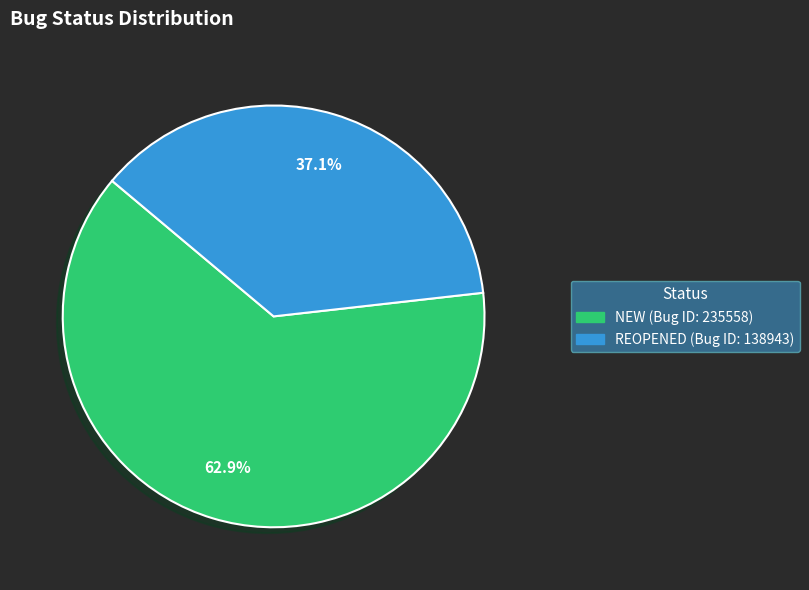

To the nearest percent, what is the average slice percentage?

50%